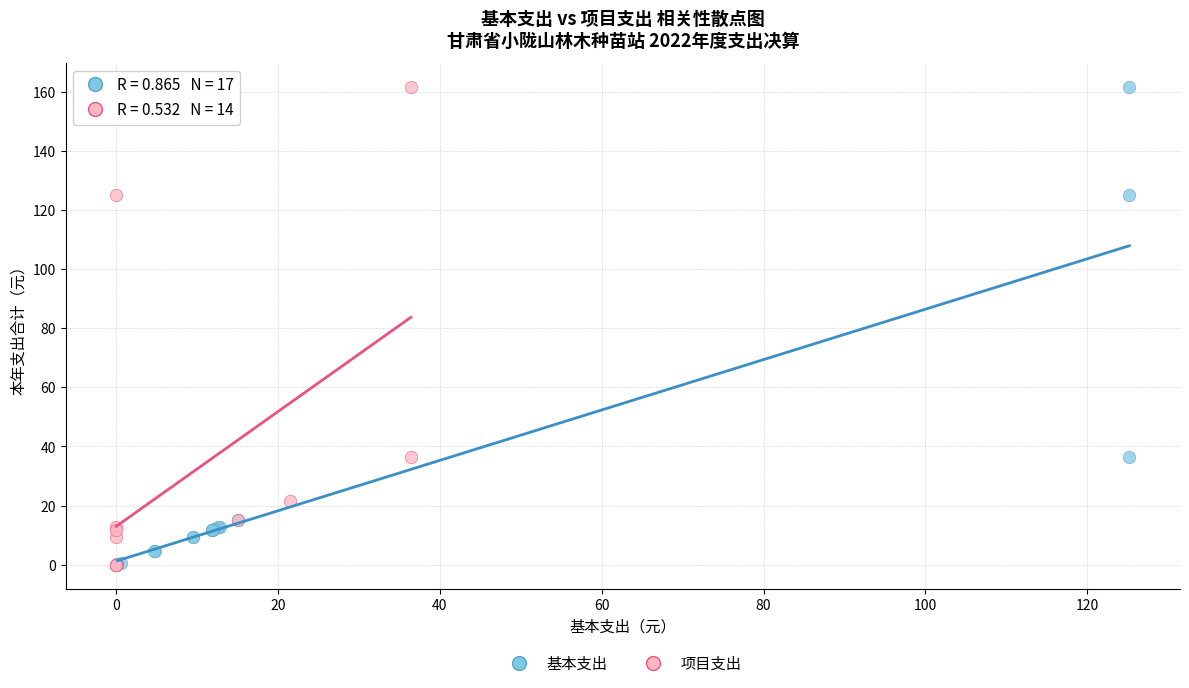

What are all the series names shown in the legend?

基本支出, 项目支出